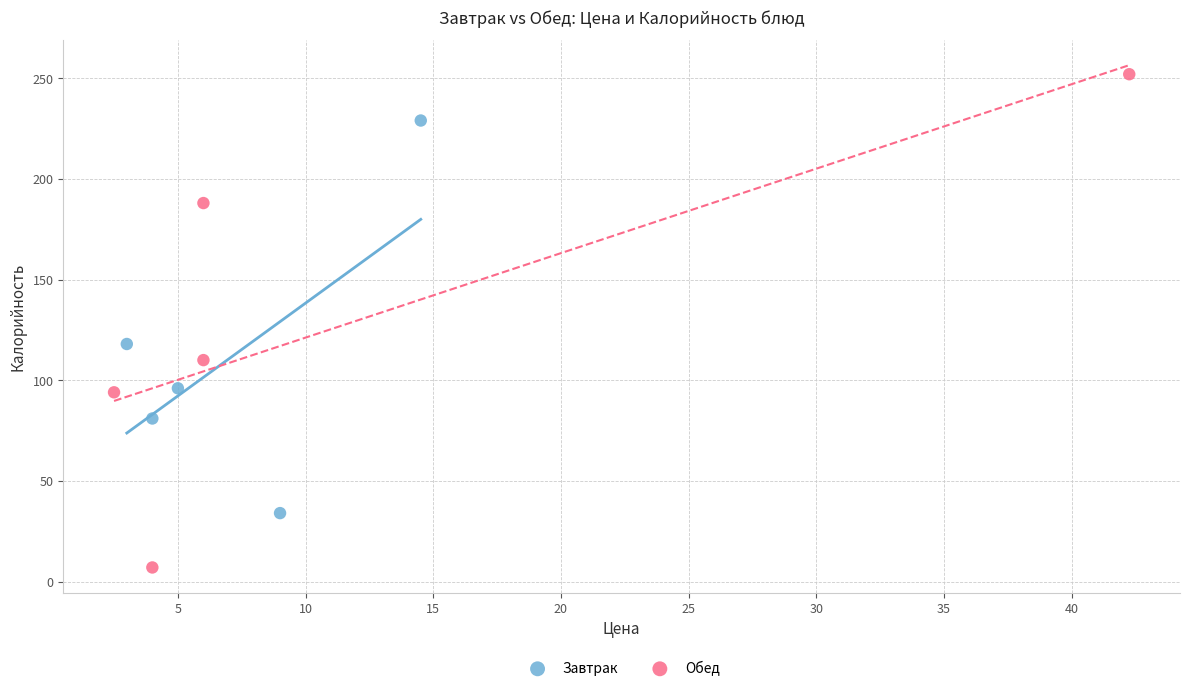

Which series reaches the maximum Y coordinate?

Обед